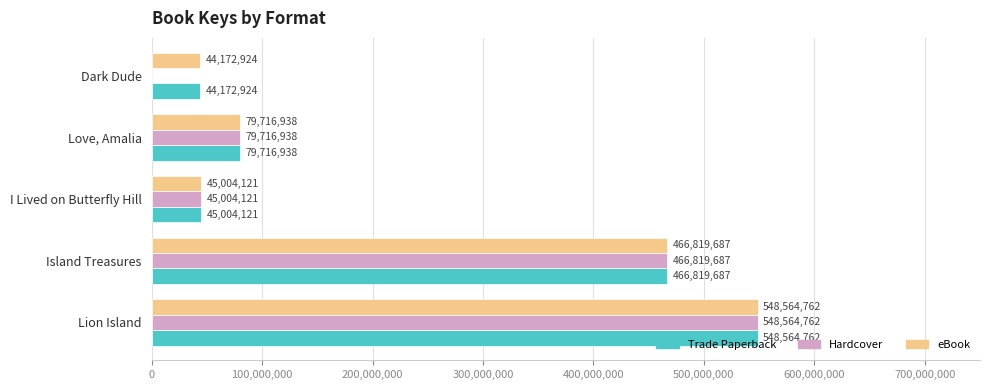

What is the sum of all eBook values?

1184278432